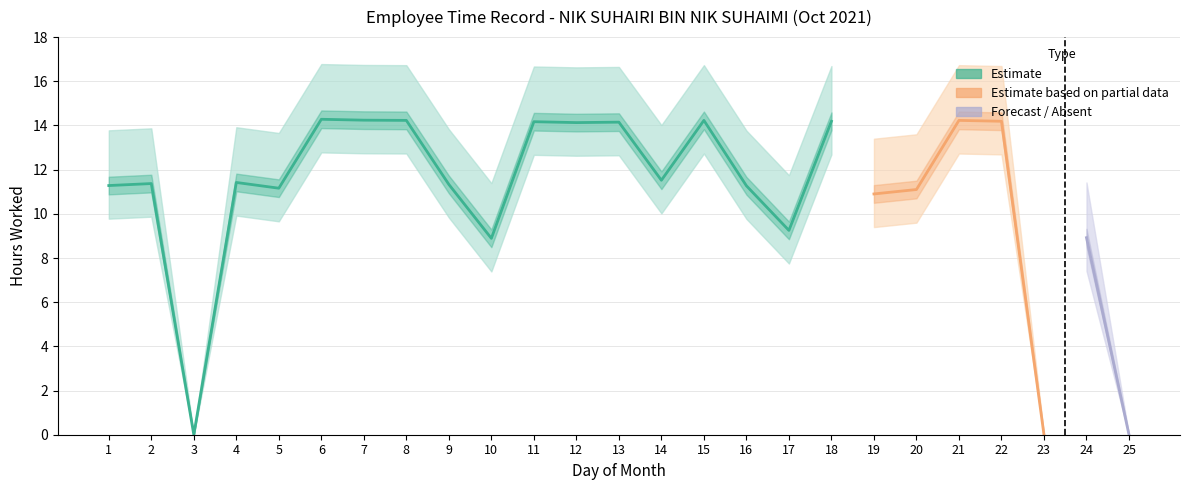

Where is the first local minimum for Low (hours worked)?

3